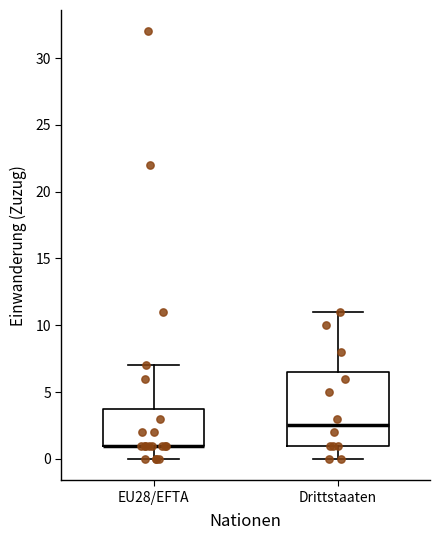

Which box is the tallest, from its lower edge to its upper edge?

Drittstaaten